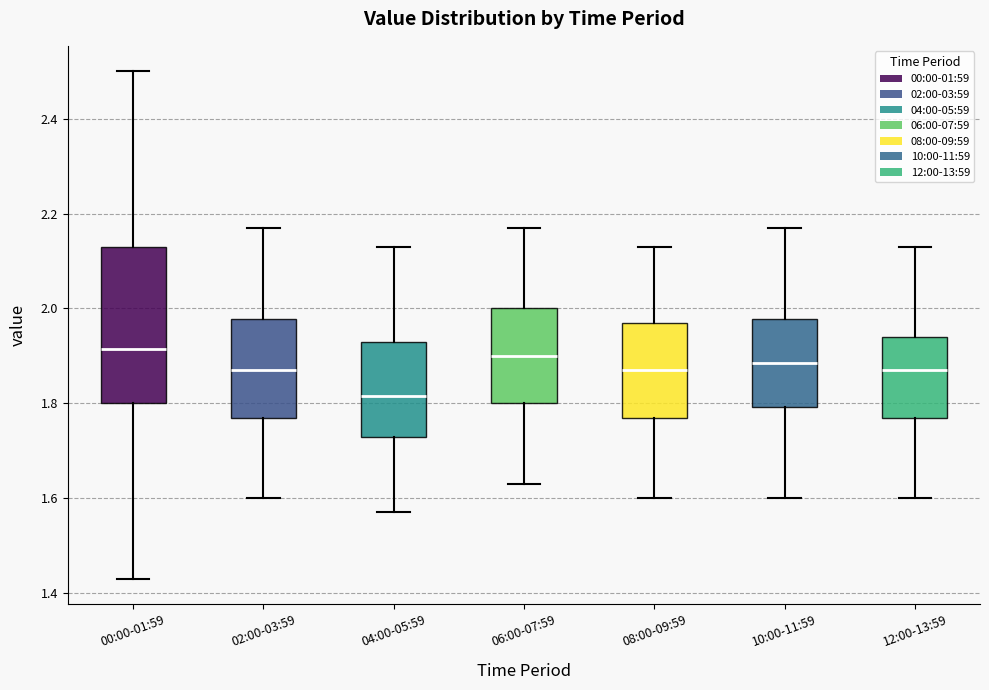

Comparing the boxes themselves (not the whiskers), which one is the tallest?

00:00-01:59